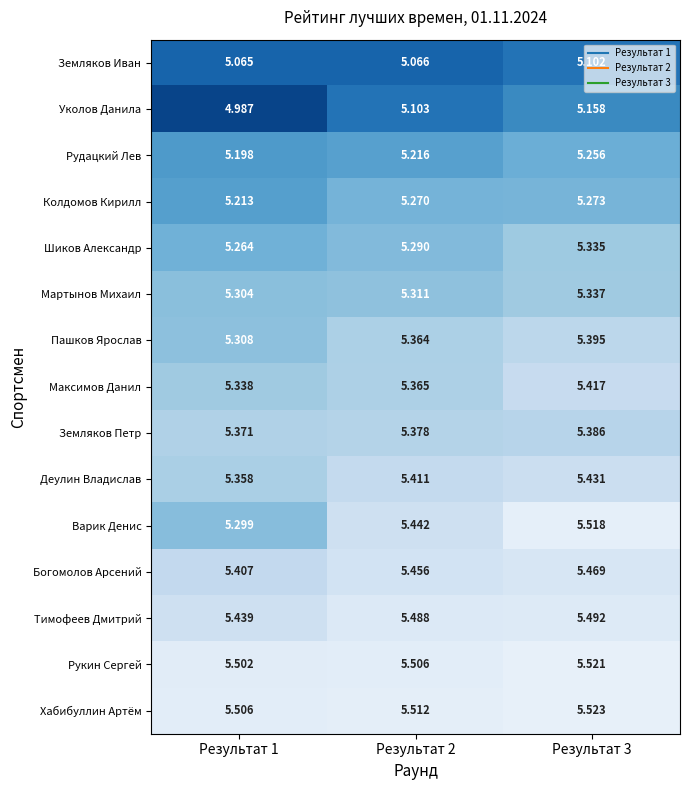

What is the spread (max minus min) of values at Результат 1?

0.5